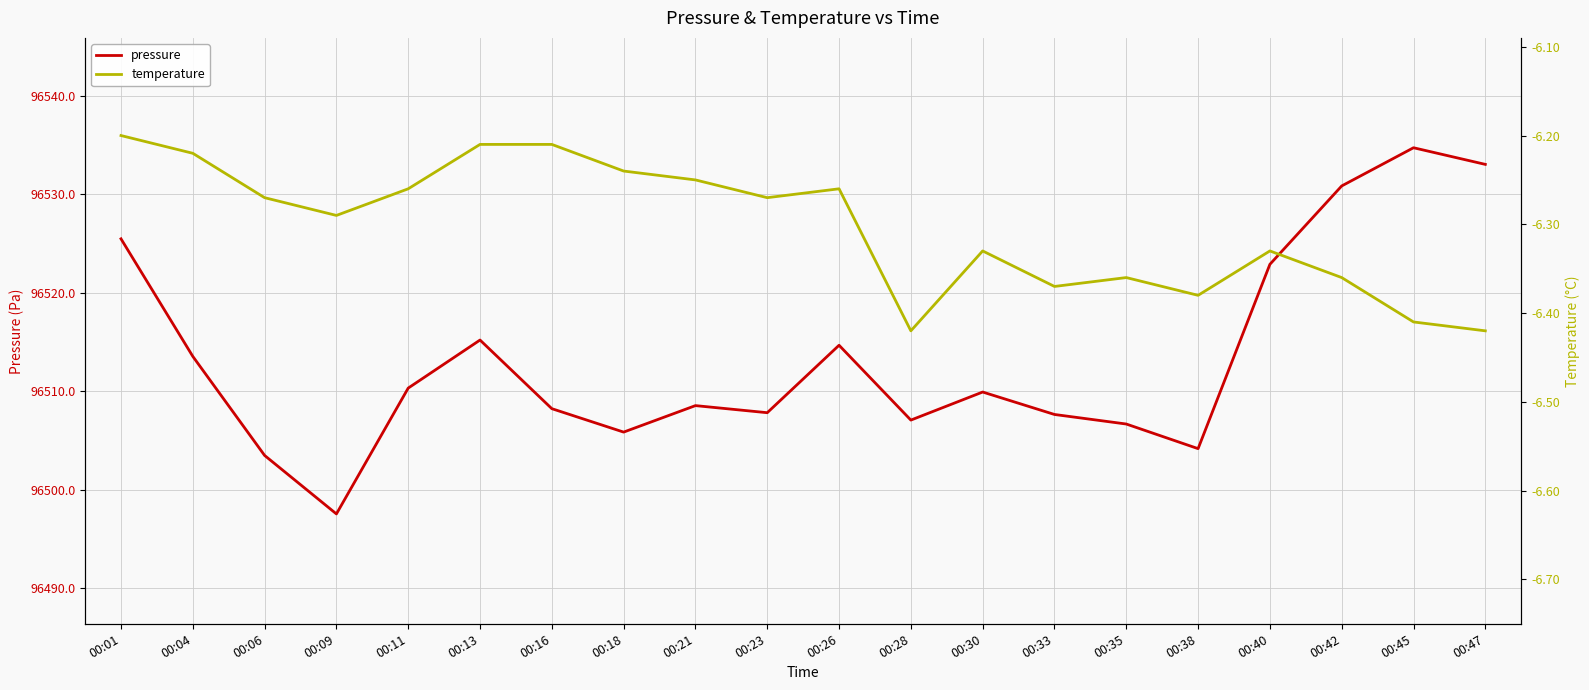

Which category has the lowest value across all series?

00:28